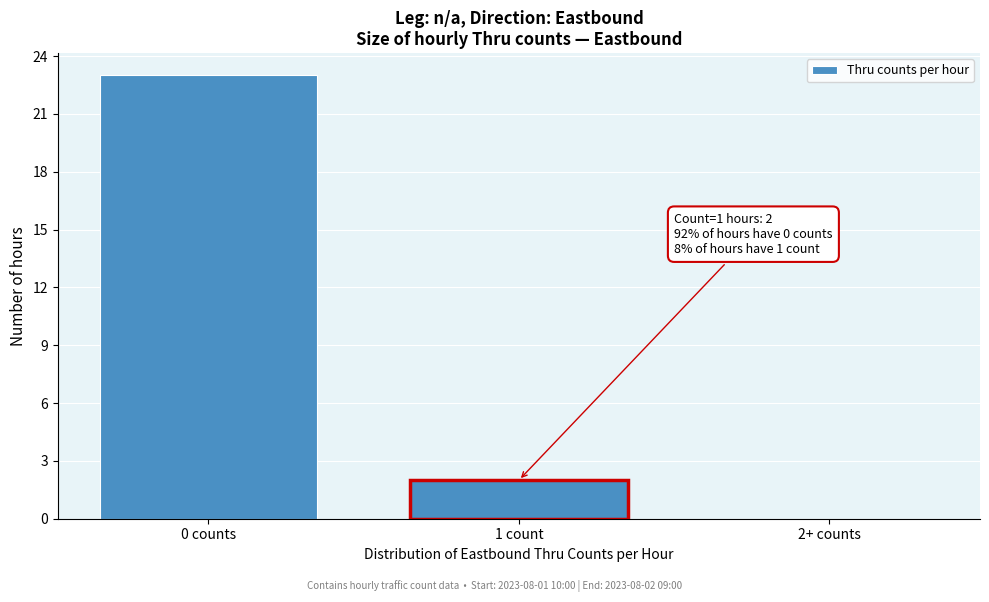

Reading left to right, list all the values displayed in this chart.

0 counts=23	1 count=2	2+ counts=0